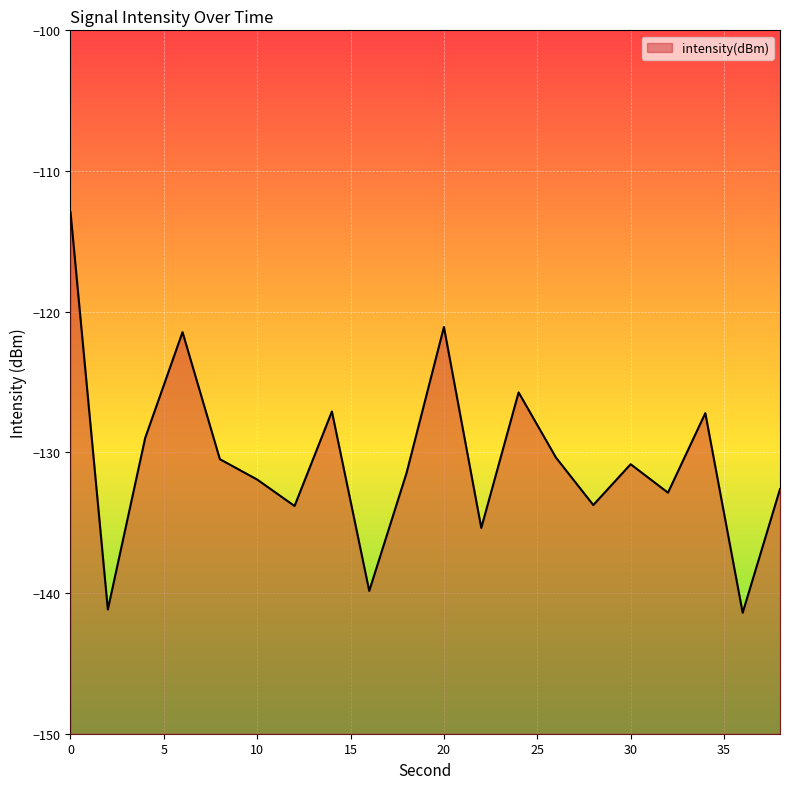

Rank the categories by value from lowest to highest.

36, 2, 16, 22, 12, 28, 32, 38, 10, 18, 30, 8, 26, 4, 34, 14, 24, 6, 20, 0